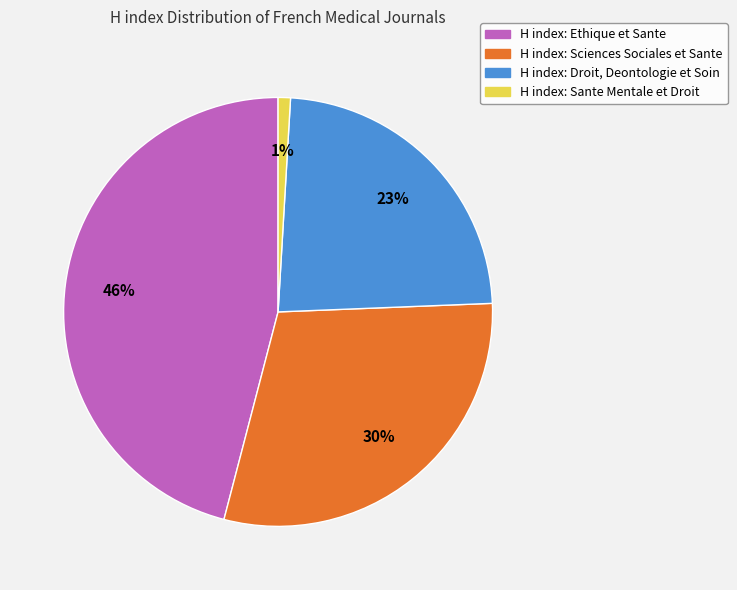

The H index: Sante Mentale et Droit slice represents 1% of the pie. True or false?

True